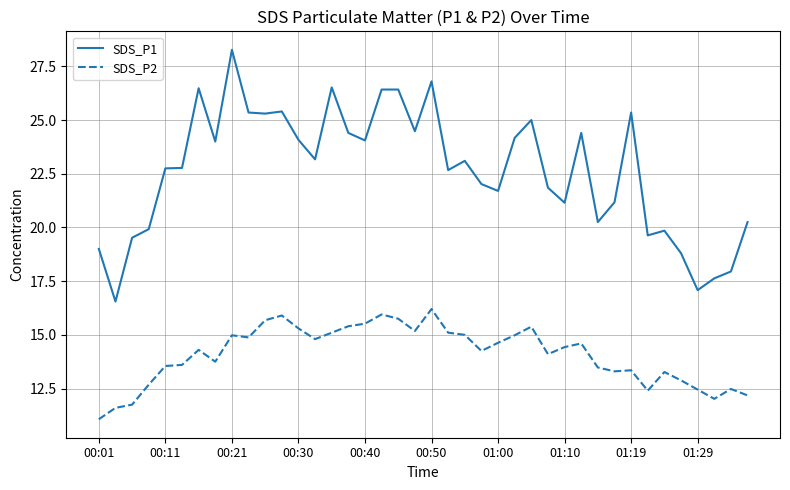

What are all the series names shown in the legend?

SDS_P1, SDS_P2